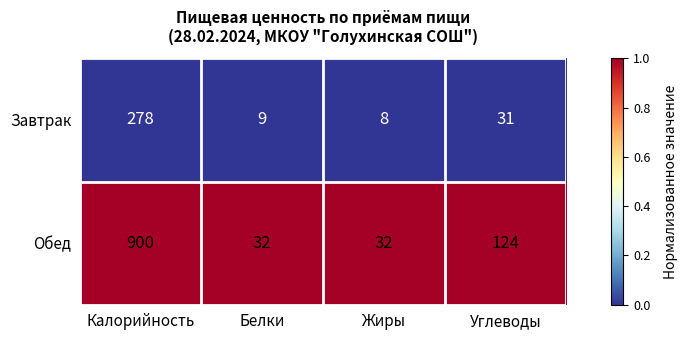

Reading left to right, transcribe all the data shown in this chart.

Завтрак: 278	9	8	31
Обед: 900	32	32	124